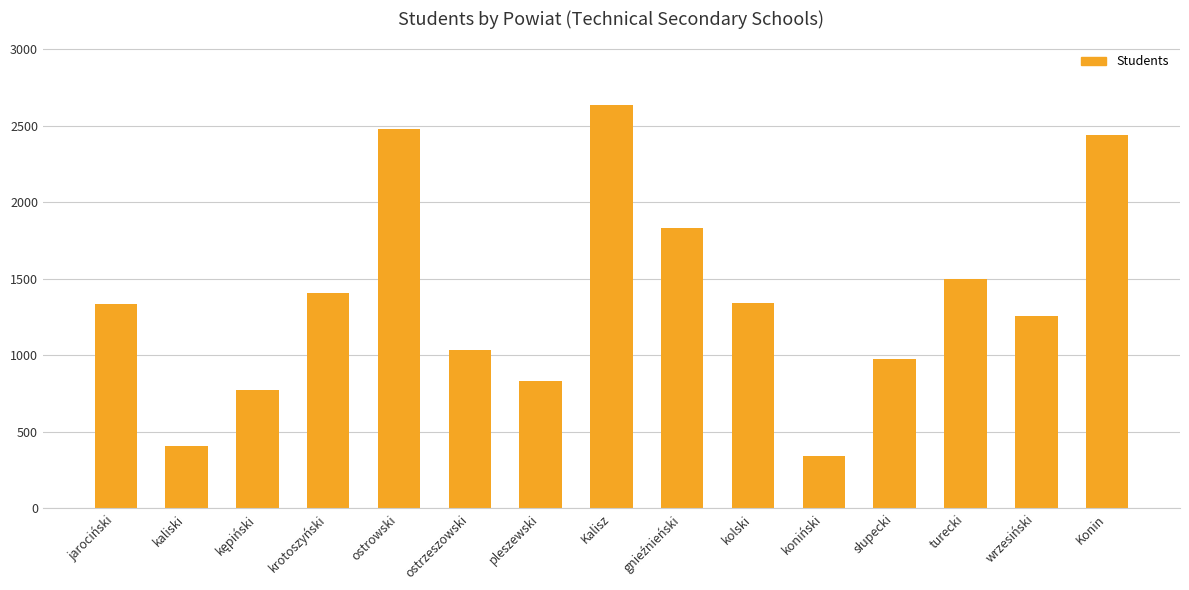

Which has a higher value, ostrowski or krotoszyński?

ostrowski